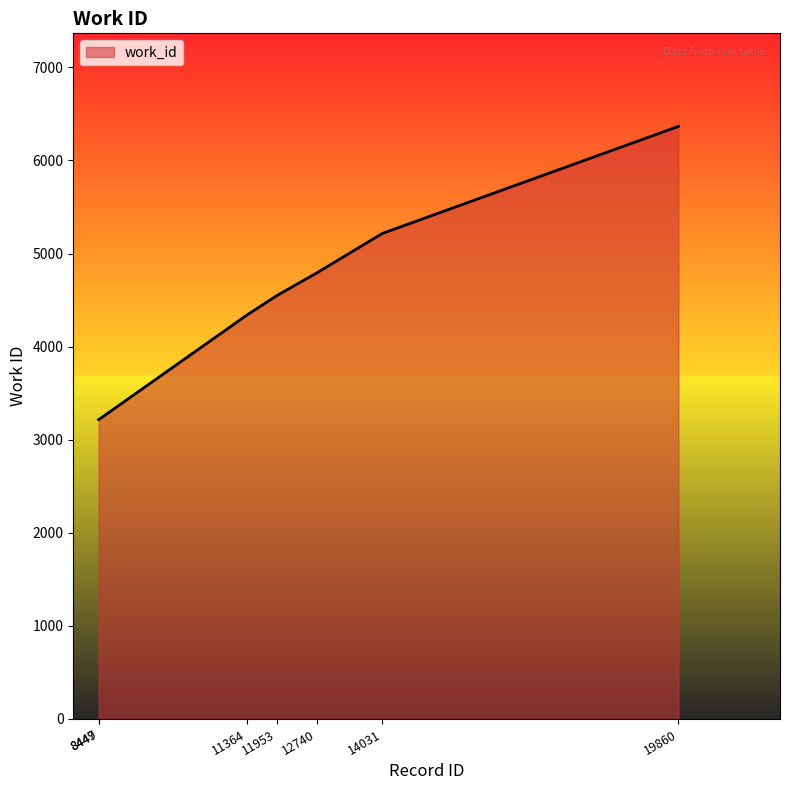

What is the average value?

4528